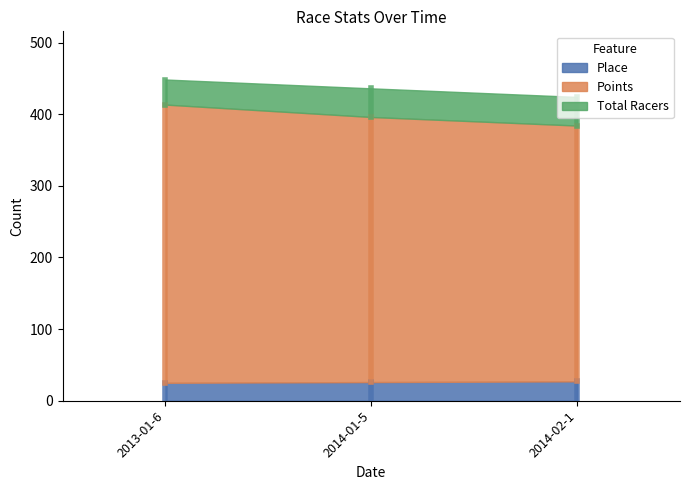

Which series has the largest range (max minus min)?

Points